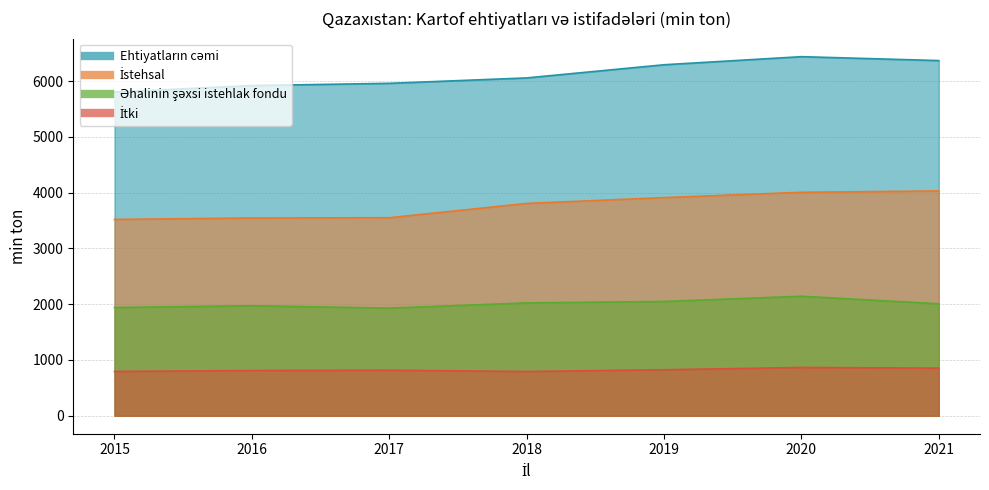

Is it true that Əhalinin şəxsi istehlak fondu equals 2008 at 2021?

True